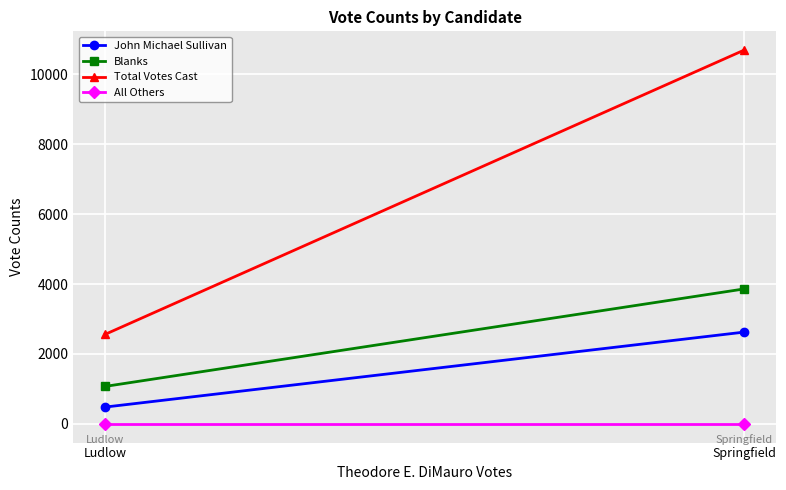

Where is Blanks nearest to the value 2466?

Ludlow